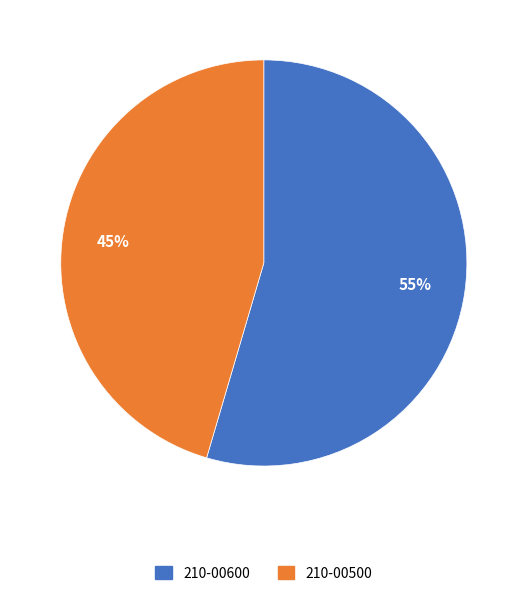

Is it true that 210-00500 is 45% of the pie?

True